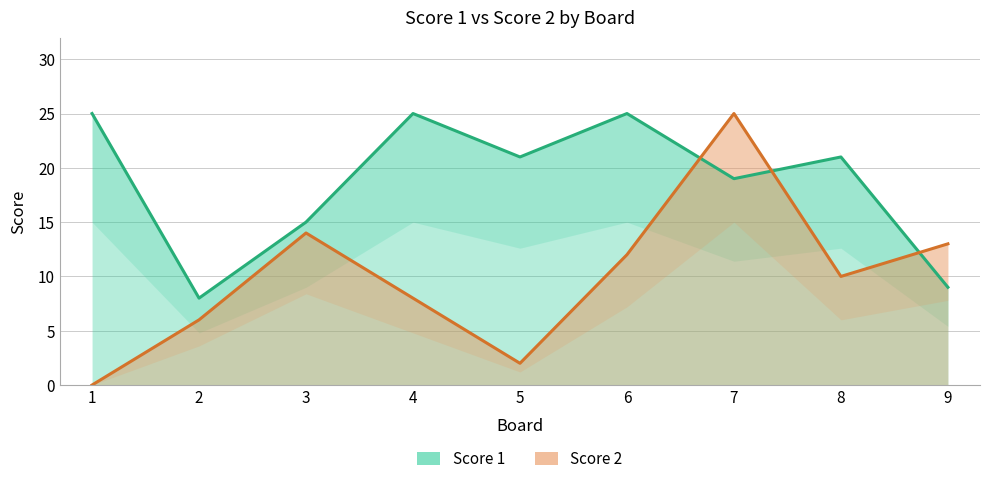

What are all the series names shown in the legend?

Score 1, Score 2